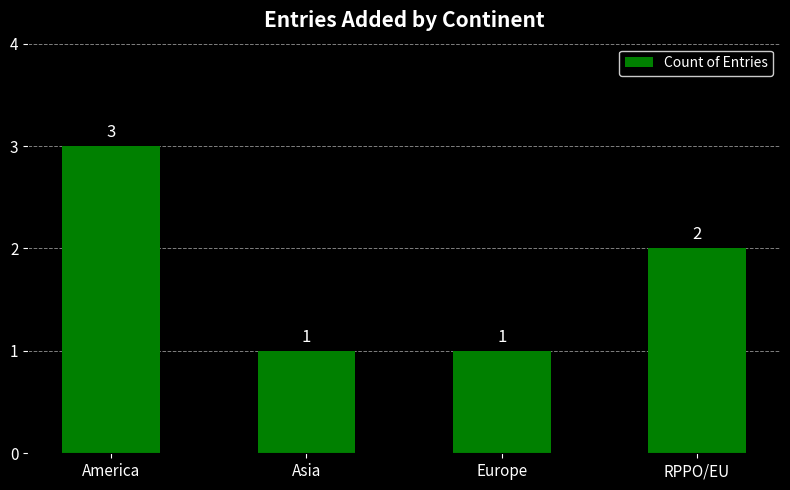

How many values are between 1 and 3?

4